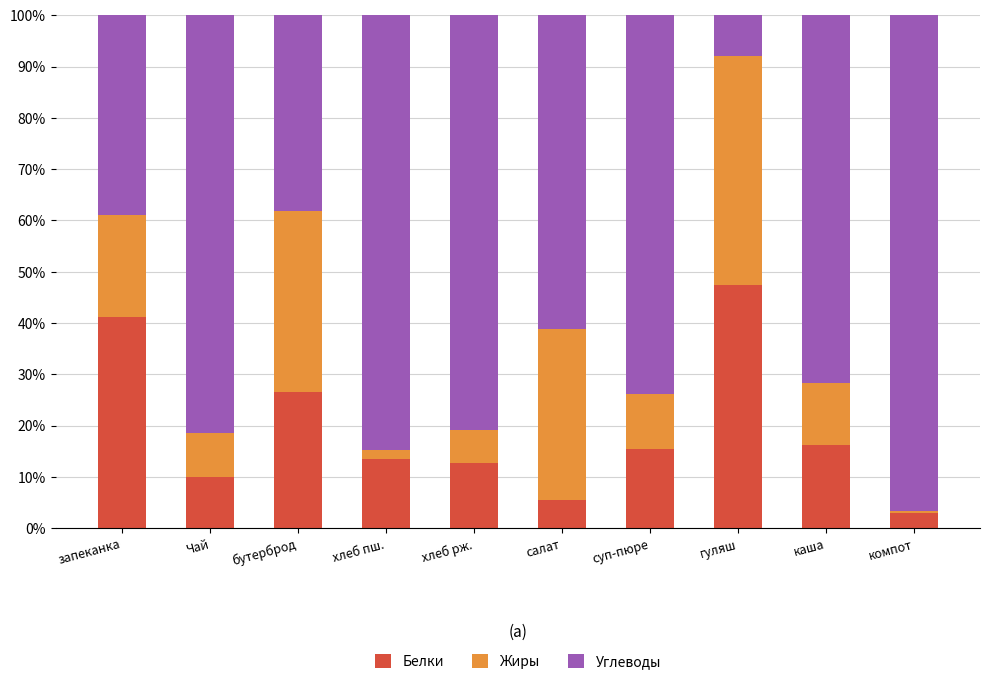

Which category has the highest value in the Белки series?

гуляш